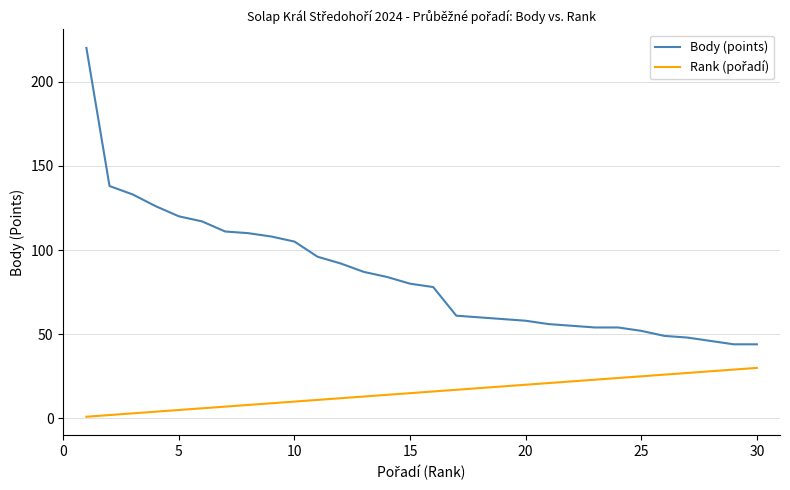

Which series has the largest total across all categories?

Body (points)